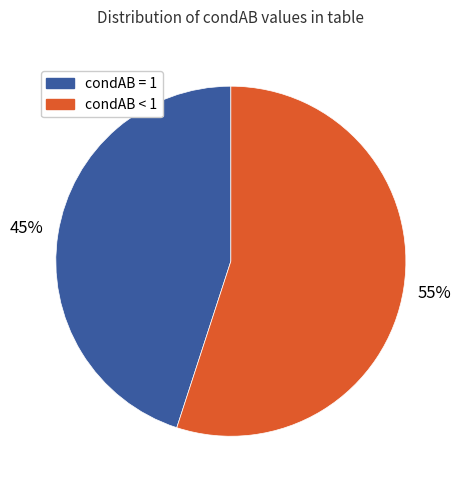

Approximately how many times larger is the value at condAB < 1 compared to condAB = 1?

1.2